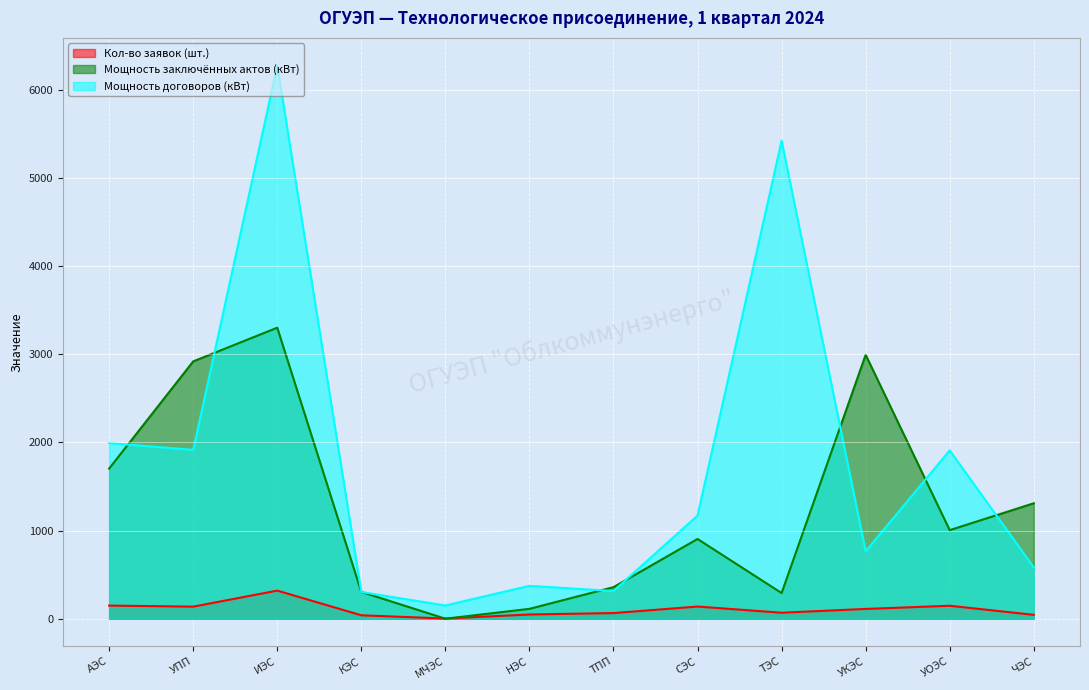

What is the label of the 11th point from the right?

УПП